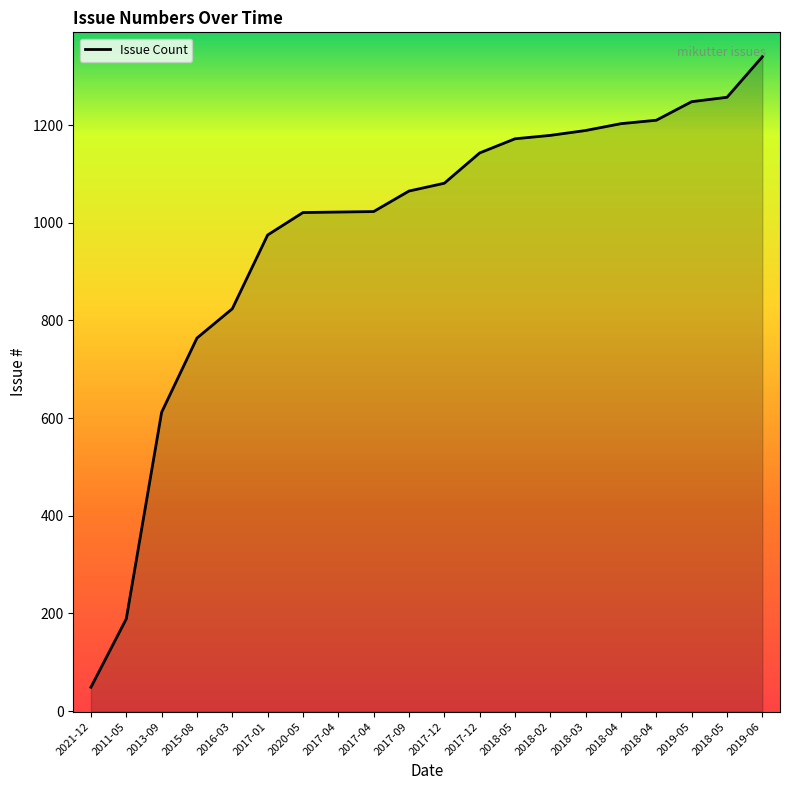

What is the change in value from 2018-02 to 2018-03?

+10